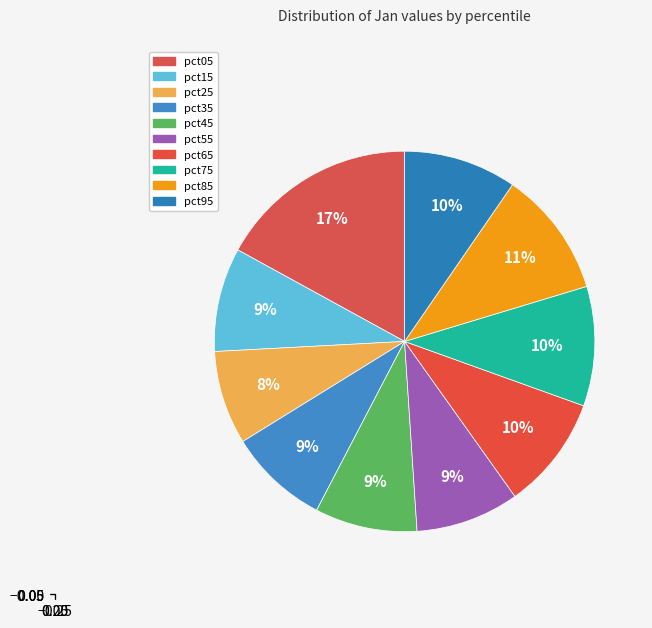

Between pct85 and pct05, which is larger?

pct05